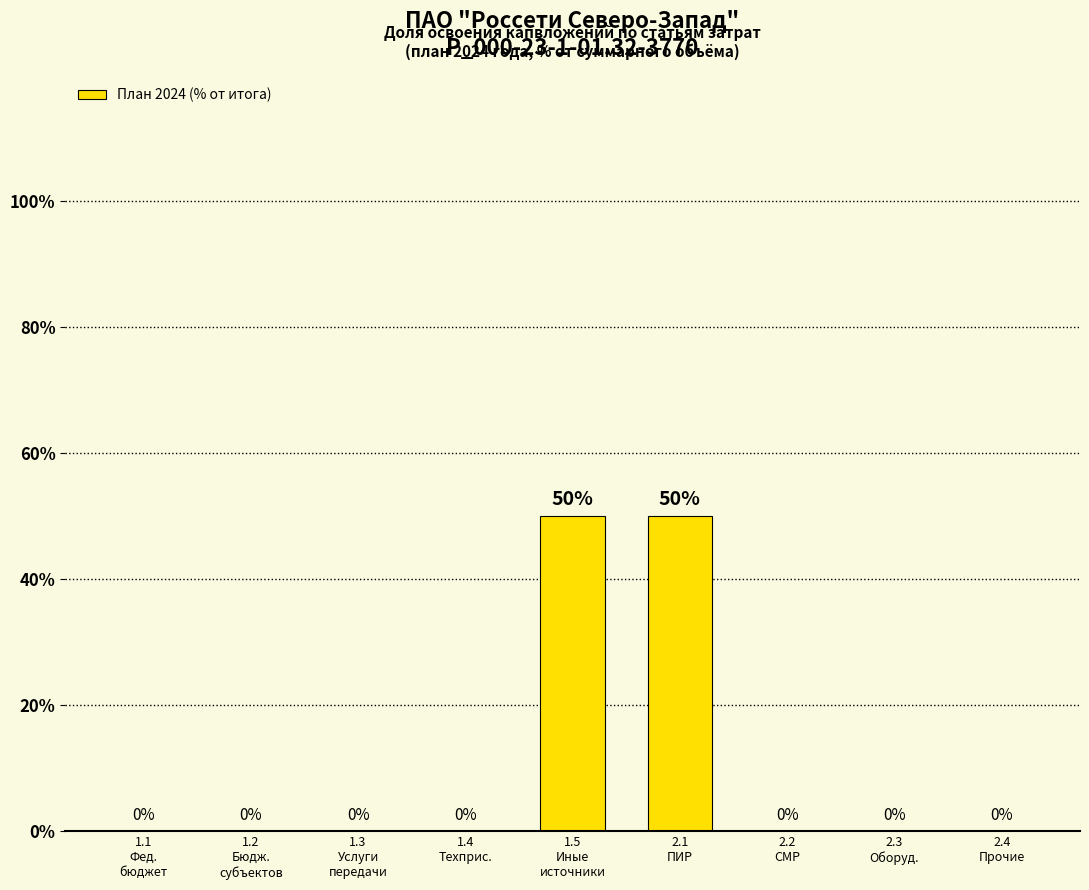

Is it true that the value at 1.2
Бюдж.
субъектов is -18?

False